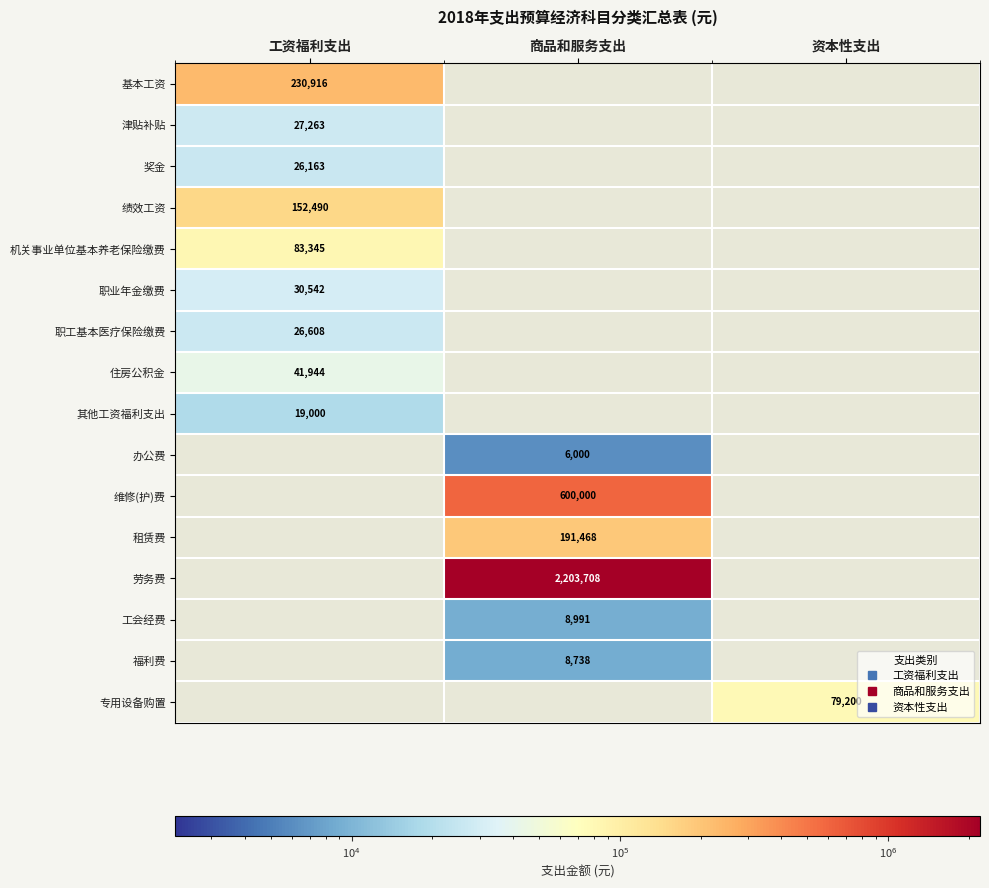

How many data points does each series have?

3